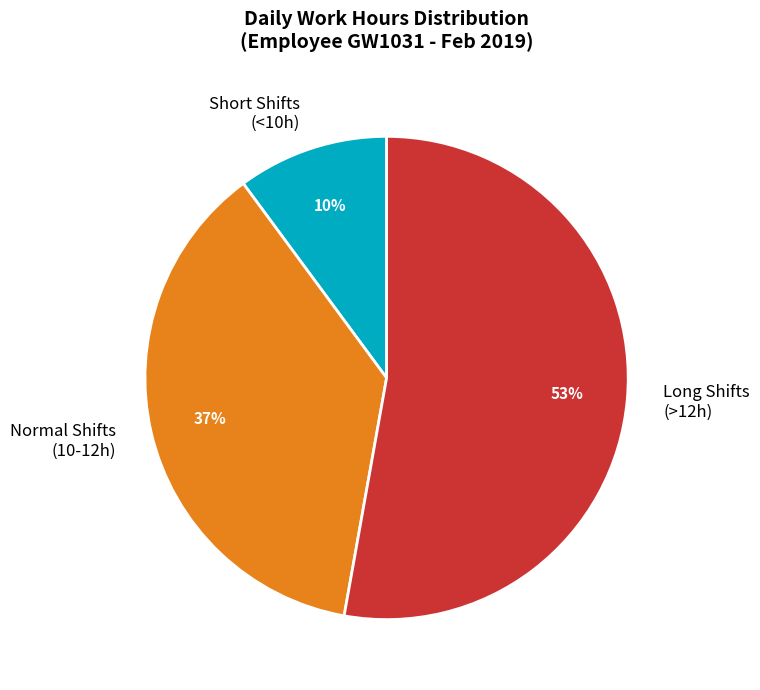

What is the majority slice?

Long Shifts (>12h)